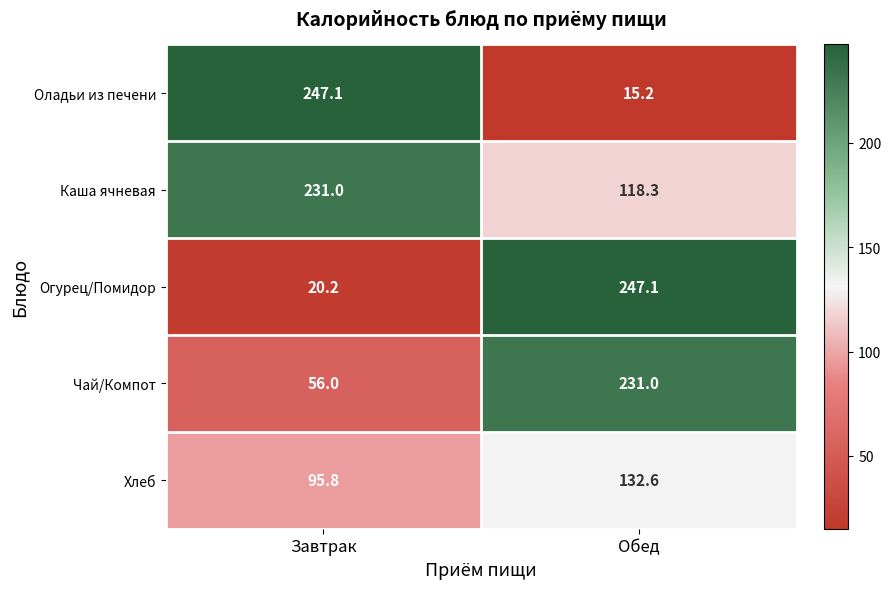

Which label corresponds to the smallest value in the chart?

Обед